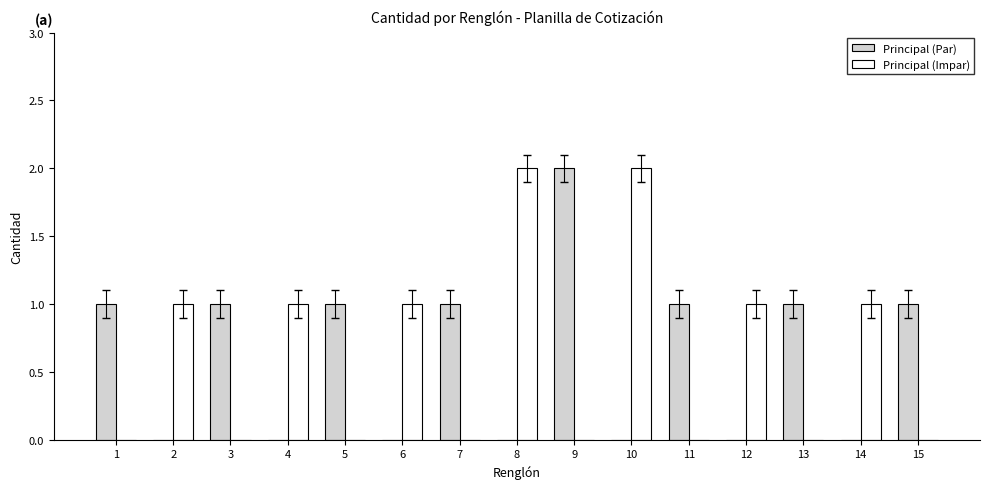

What is the sum of all Principal (Impar) values?

9